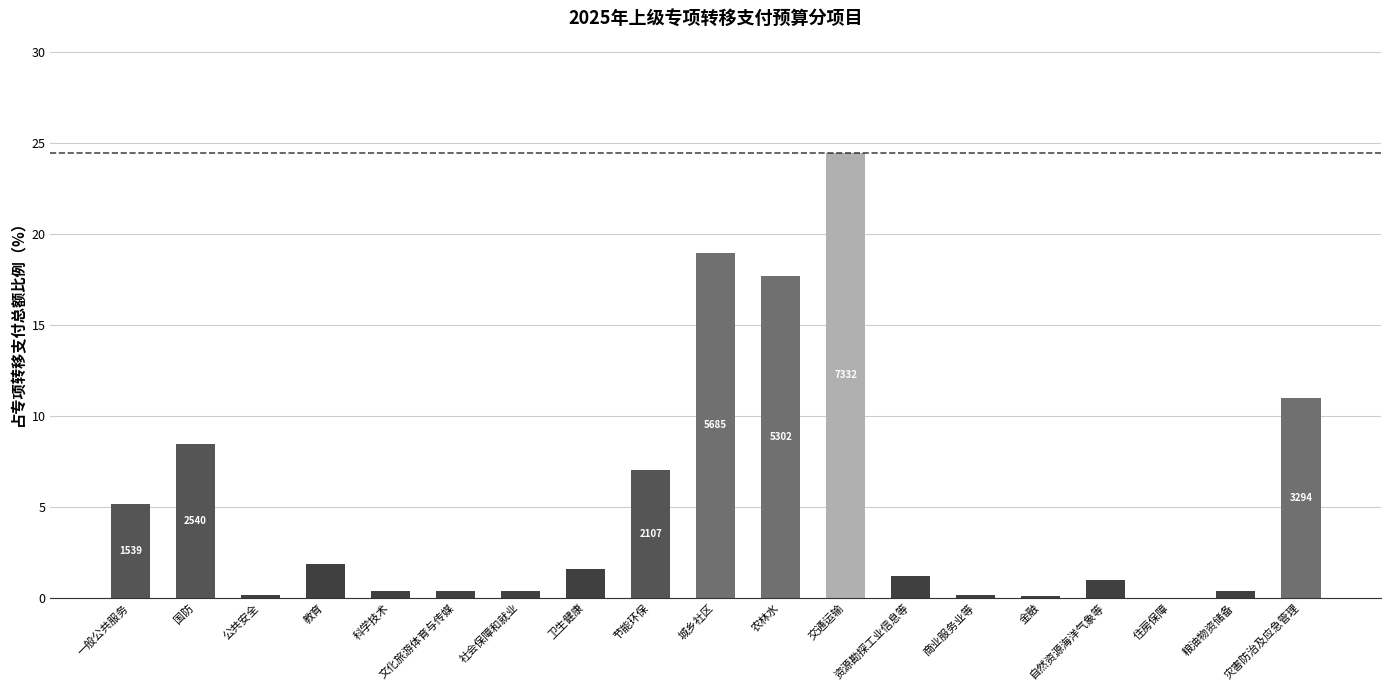

What is the sum of all values?

100.0